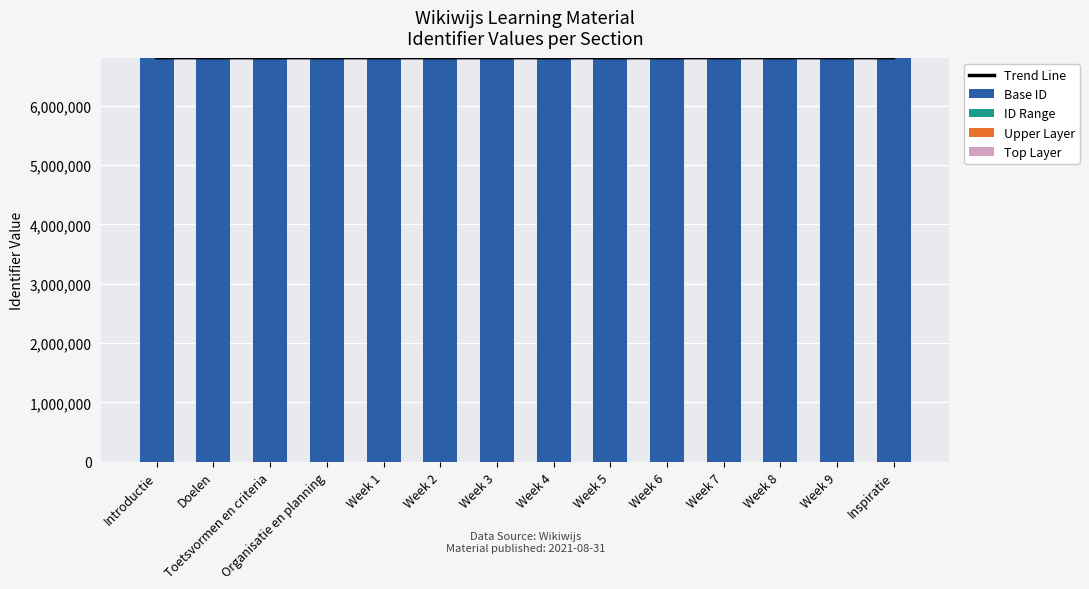

What is the label of the 9th bar from the left?

Week 5